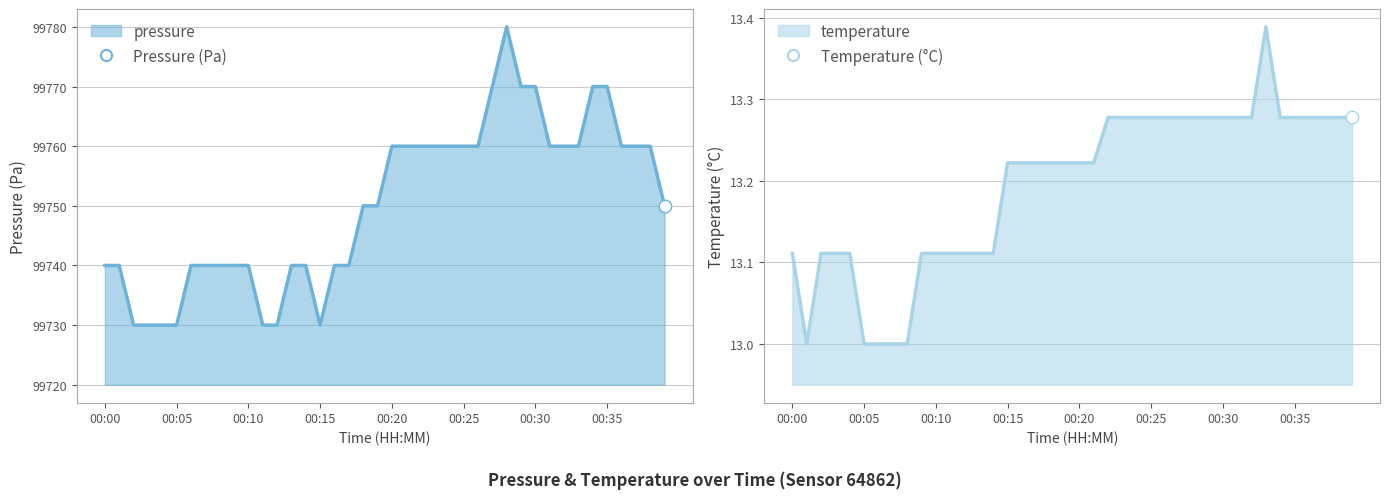

At which category is the sum across all series the highest?

00:28